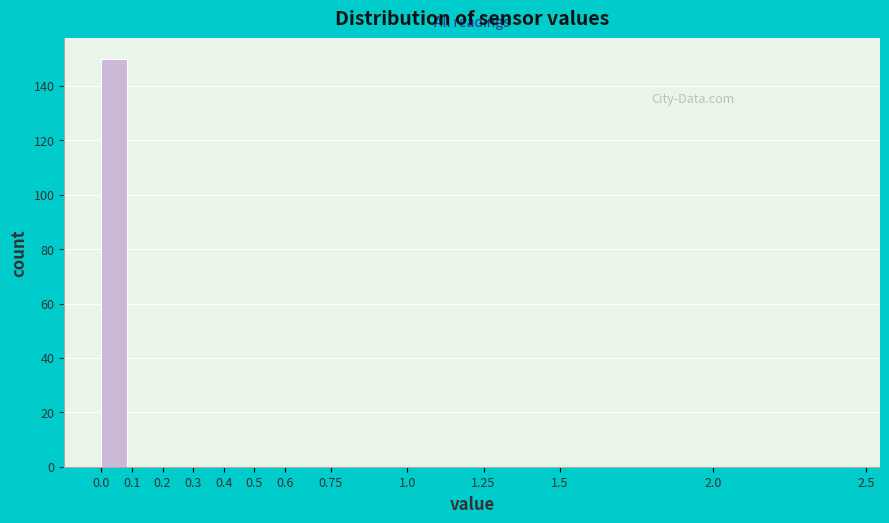

Over which range of the x-axis is the bar tallest?

0.0 to 0.1